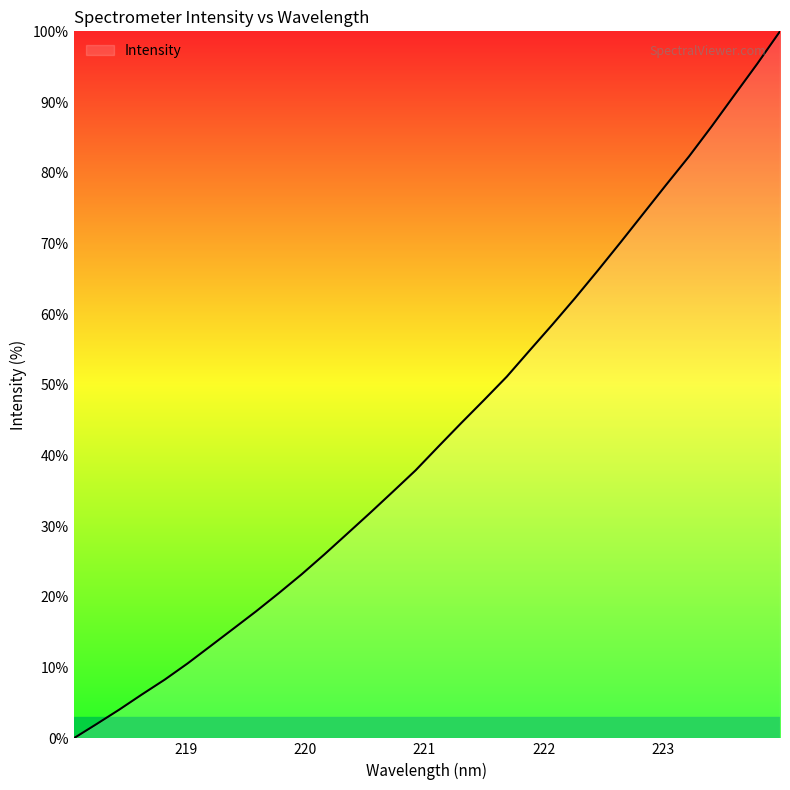

What is the greatest value displayed?

100.0